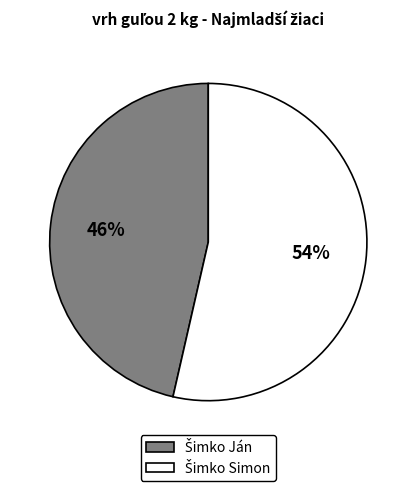

To the nearest percent, what is the average slice percentage?

50%